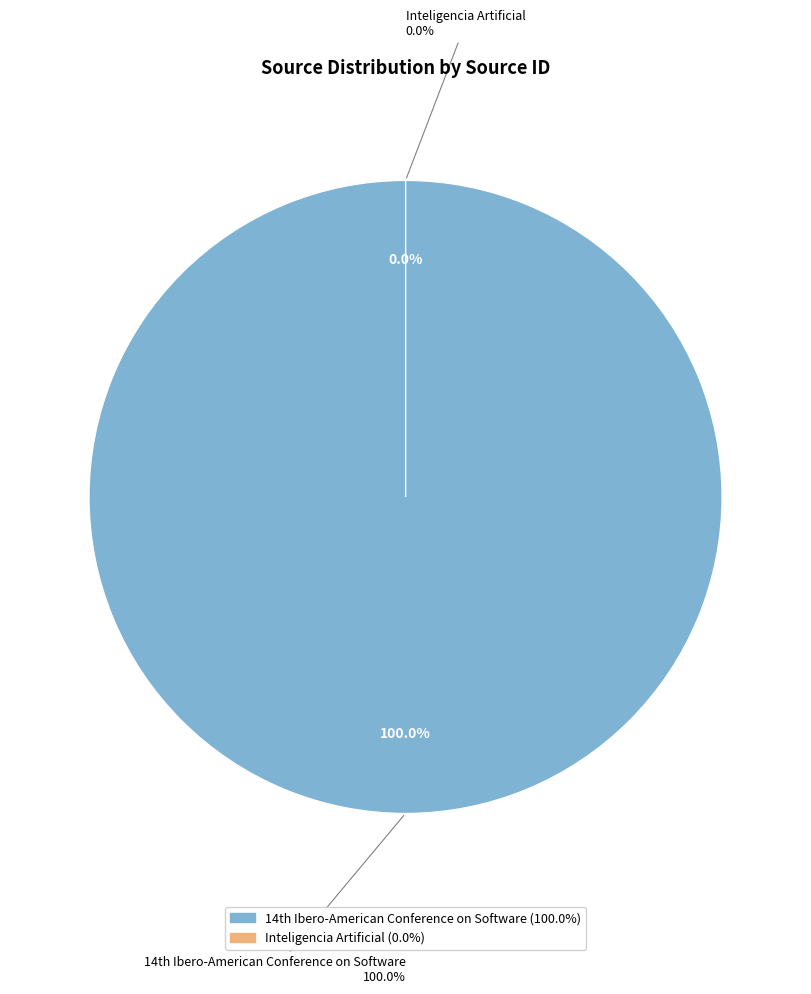

Which category accounts for the majority?

14th Ibero-American Conference on Software